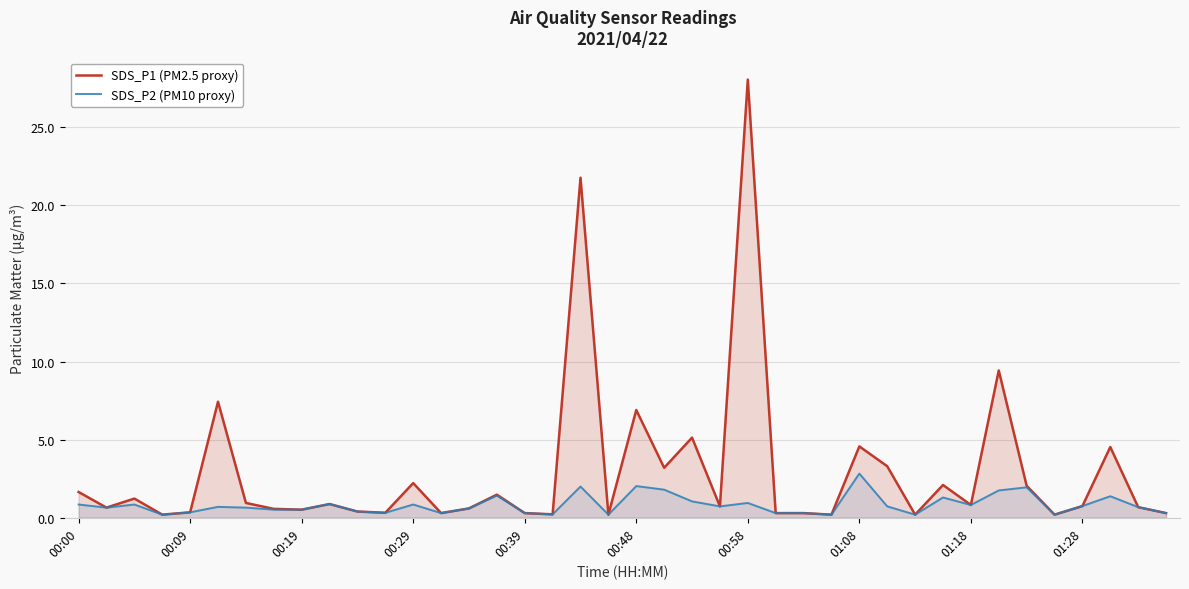

Reading left to right, list all the values displayed in this chart.

SDS_P1 (PM2.5 proxy): 1.6	0.7	1.2	0.2	0.3	7.4	0.9	0.6	0.5	0.9	0.4	0.3	2.2	0.3	0.6	1.5	0.3	0.2	21.8	0.2	6.9	3.2	5.1	0.7	28.1	0.3	0.3	0.2	4.6	3.3	0.2	2.1	0.8	9.4	2.0	0.2	0.8	4.5	0.7	0.3
SDS_P2 (PM10 proxy): 0.8	0.7	0.8	0.2	0.3	0.7	0.7	0.5	0.5	0.9	0.4	0.3	0.8	0.3	0.6	1.4	0.3	0.2	2.0	0.2	2.0	1.8	1.1	0.7	0.9	0.3	0.3	0.2	2.8	0.7	0.2	1.3	0.8	1.8	1.9	0.2	0.8	1.4	0.7	0.3